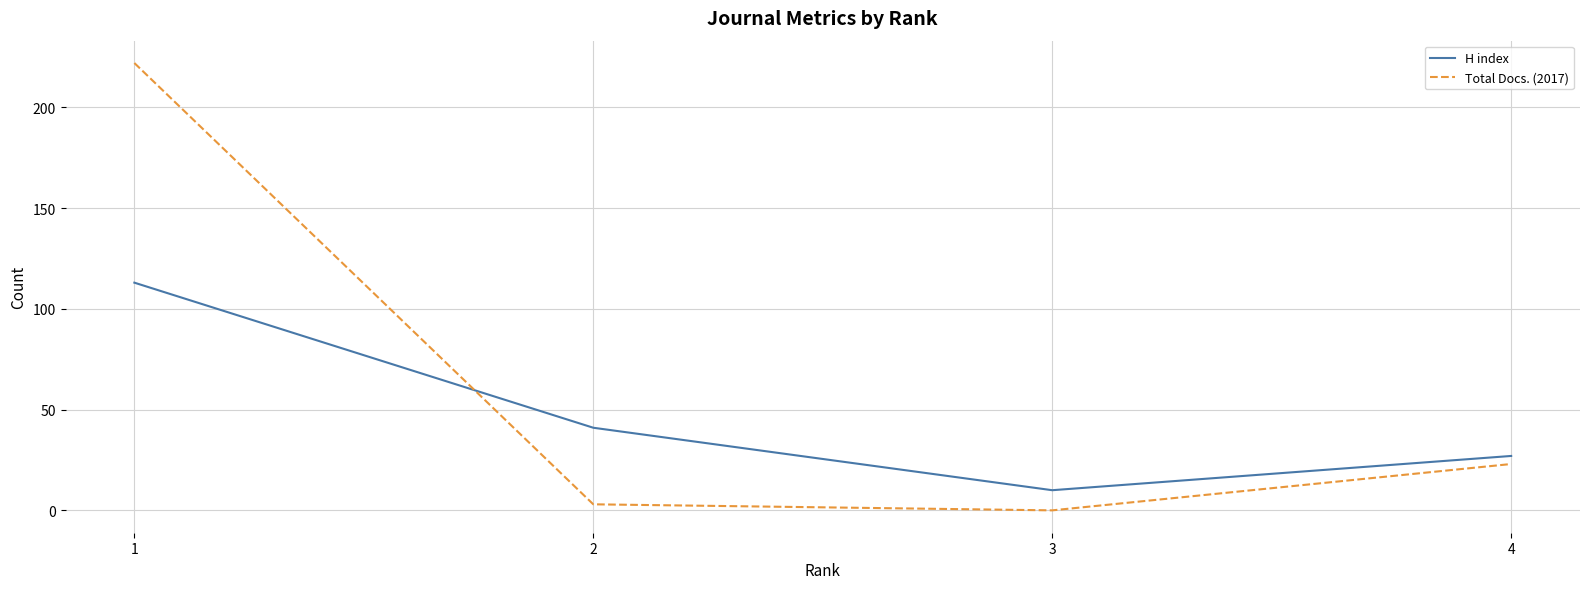

In H index, how many points are lower than both neighbors (excluding endpoints)?

1